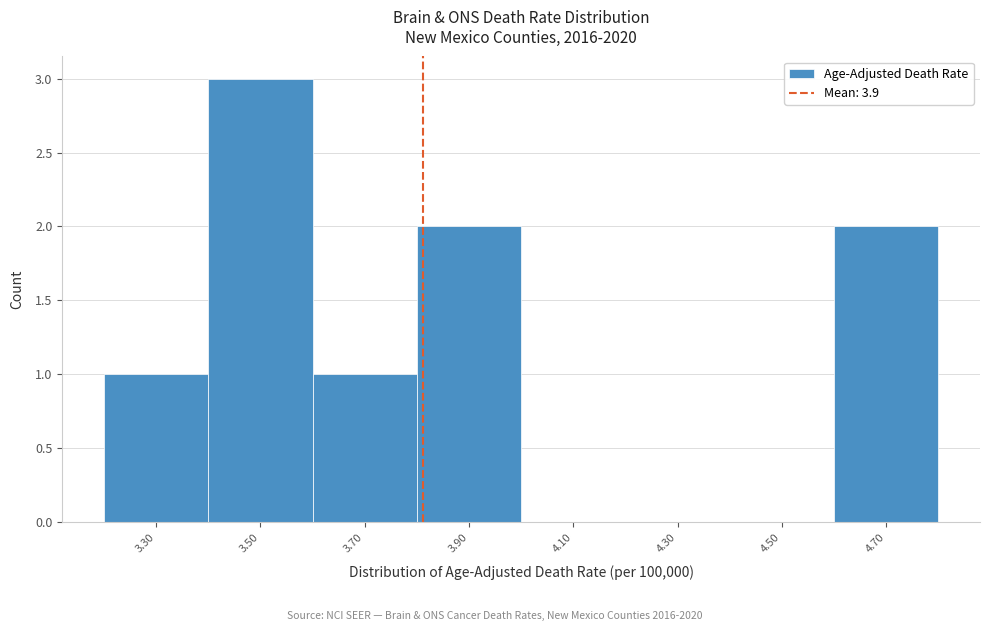

Reading right to left, extract all data points from this chart.

4.70=2	4.50=0	4.30=0	4.10=0	3.90=2	3.70=1	3.50=3	3.30=1